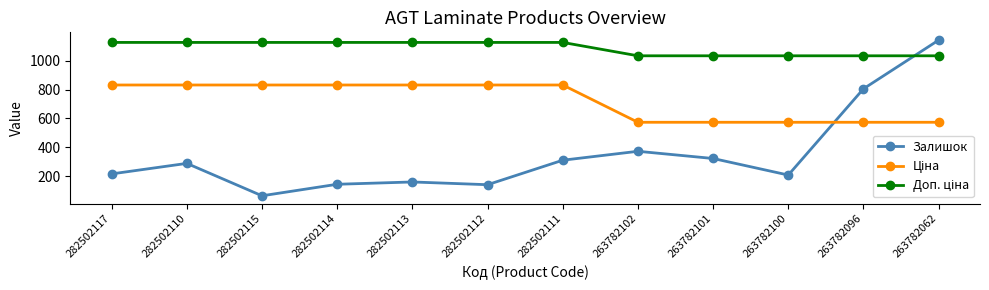

What is the total value across all series at 282502113?

2119.4